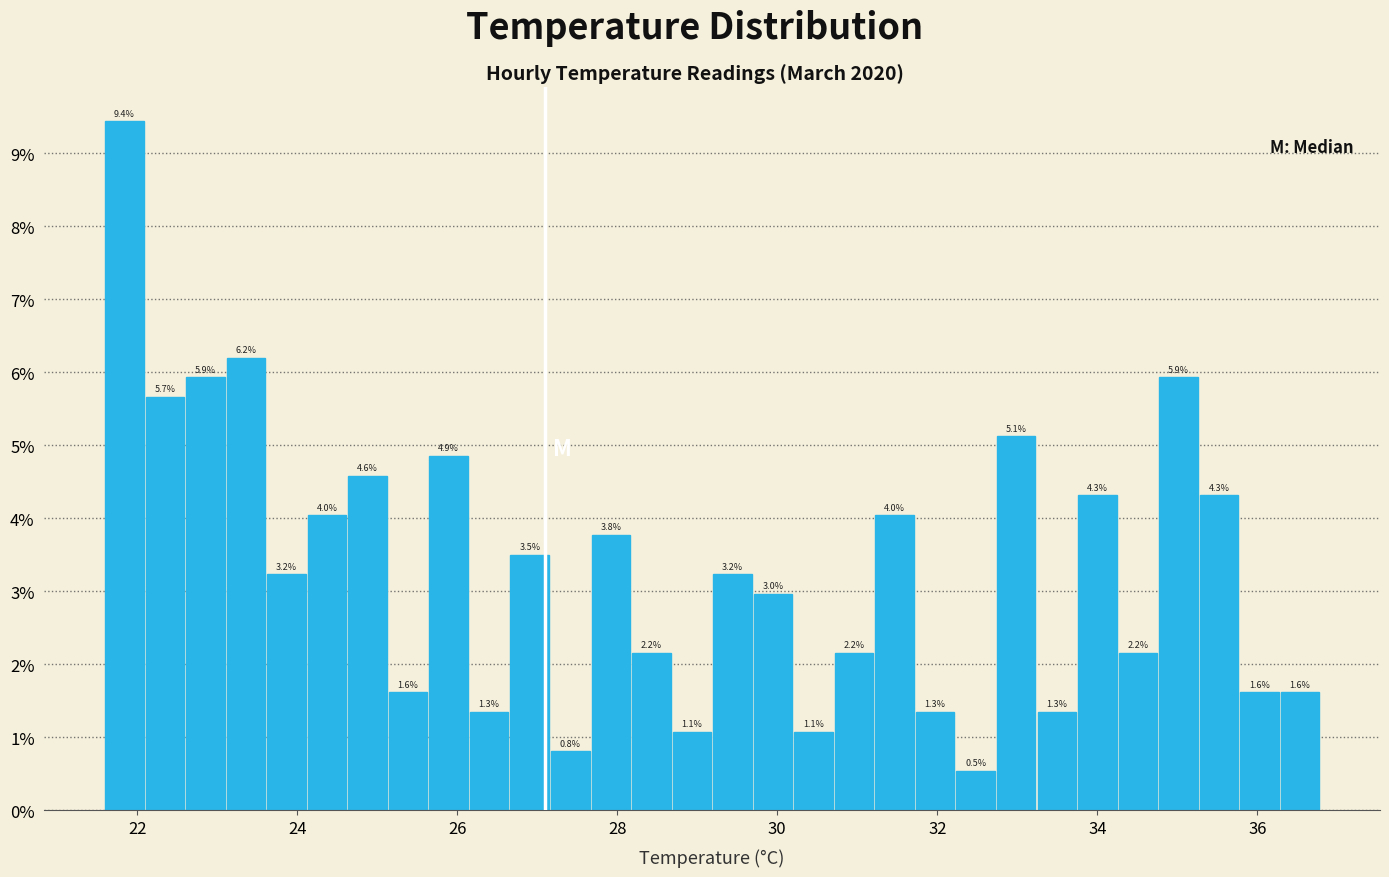

Around what value on the x-axis is the tallest bar? Give the approximate position of its centre, as read against the axis.

21.8